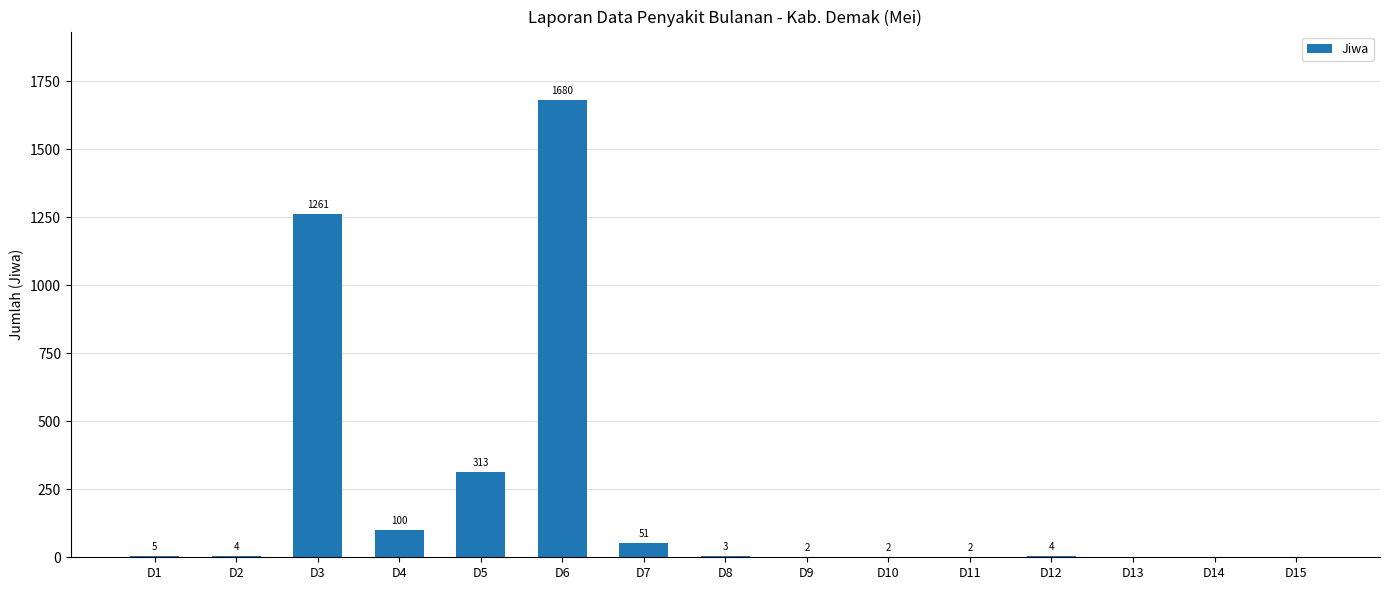

The value at D14 is 1017. True or false?

False